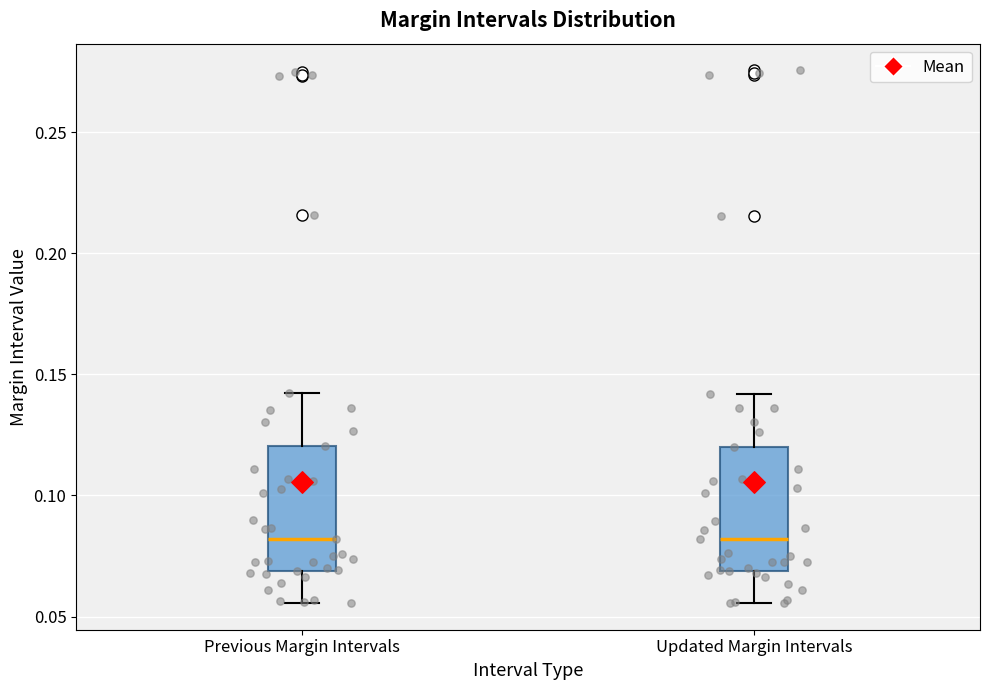

Reading left to right, read every box against the y-axis: the position of its median line, the range the box covers, and the ends of its whiskers. The values are not printed on the chart, so give them approximately, as read against the axis.

Previous Margin Intervals: median 0.080, box 0.070 to 0.120, whiskers 0.055 to 0.140
Updated Margin Intervals: median 0.080, box 0.070 to 0.120, whiskers 0.055 to 0.140